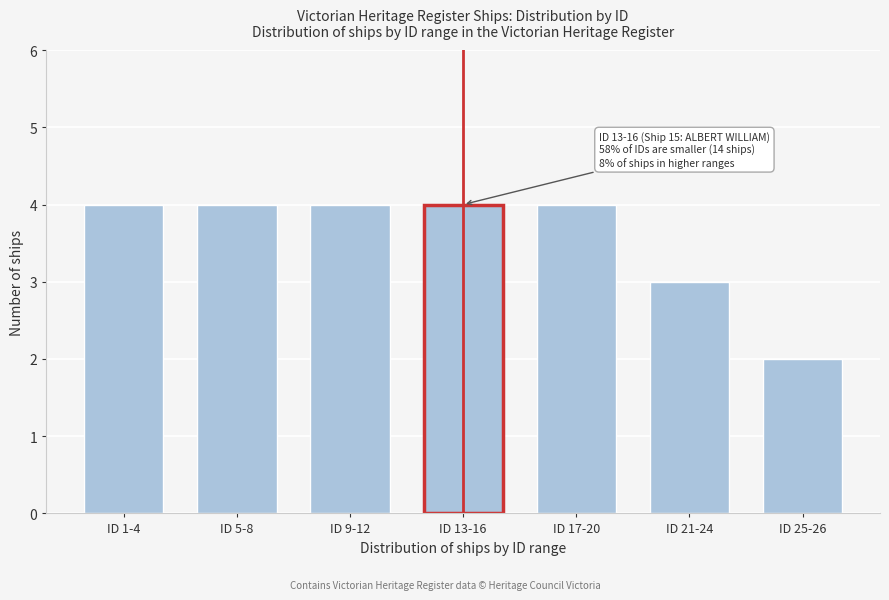

Reading right to left, extract all data points from this chart.

ID 25-26=2	ID 21-24=3	ID 17-20=4	ID 13-16=4	ID 9-12=4	ID 5-8=4	ID 1-4=4